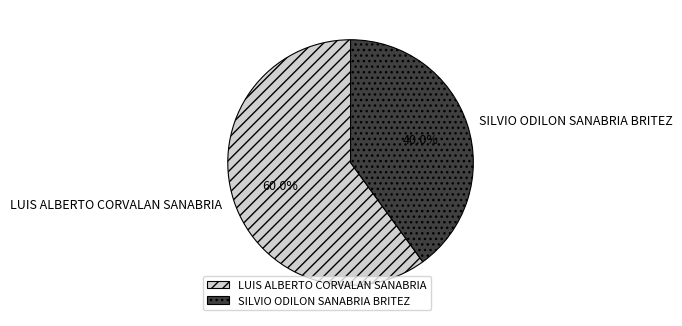

To the nearest percent, what is the difference between the SILVIO ODILON SANABRIA BRITEZ and LUIS ALBERTO CORVALAN SANABRIA slice percentages?

20%